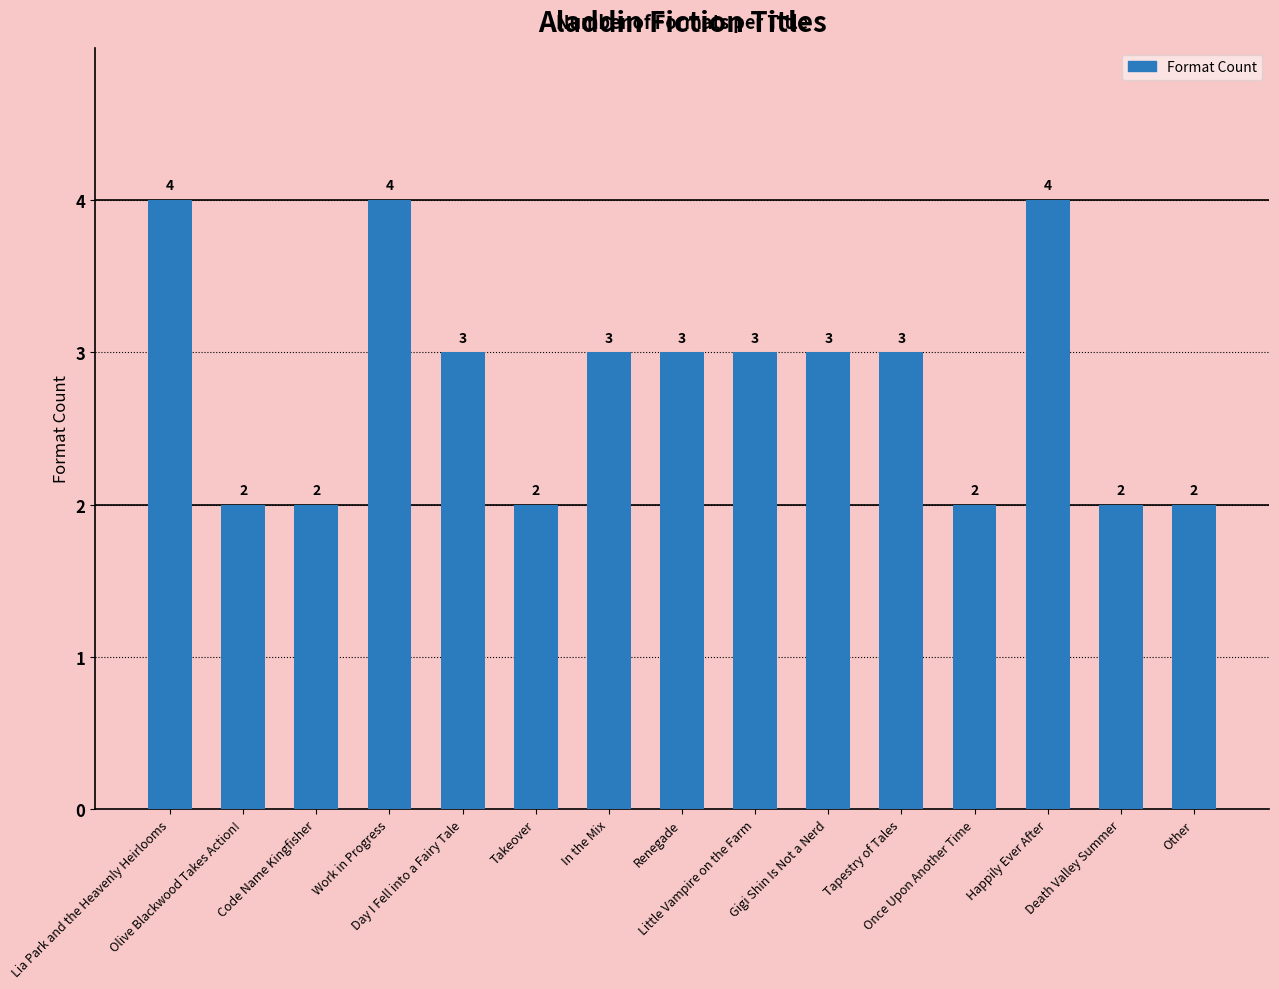

What is the difference between the maximum and minimum values?

2